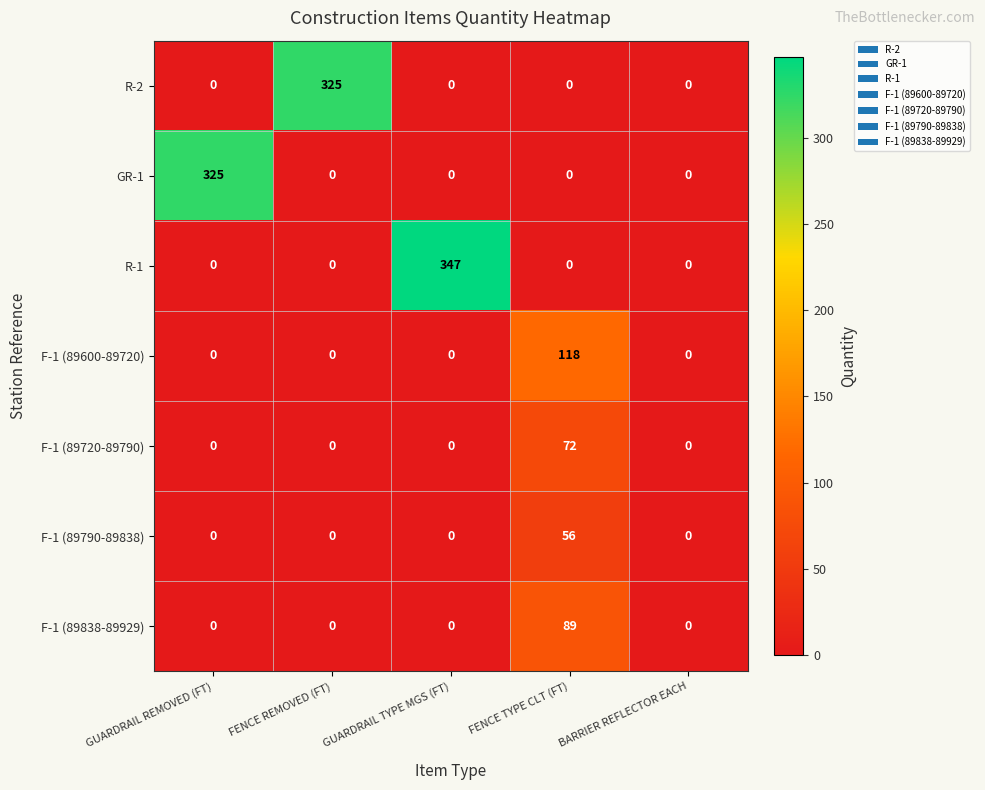

What is the greatest value displayed?

347